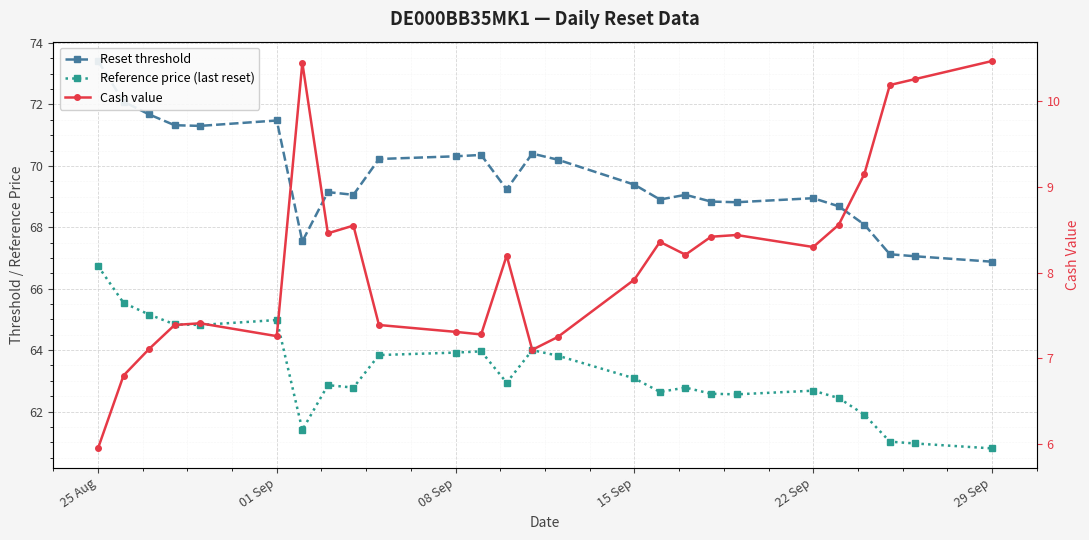

At which label does Reset threshold first exceed 69?

25 Aug